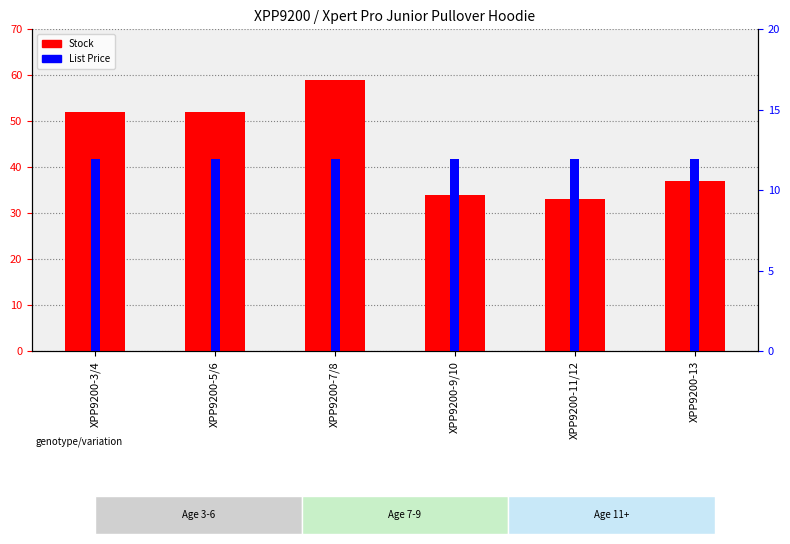

Which series has the largest total across all categories?

Stock